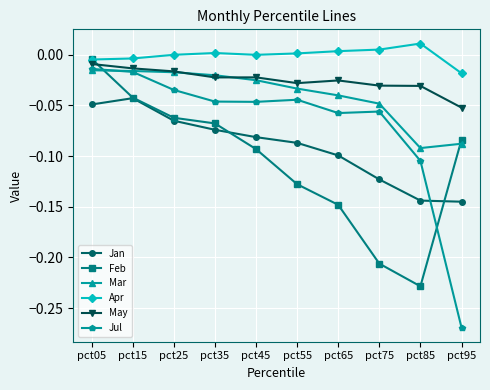

Where do May and Feb first cross each other?

pct05 and pct15